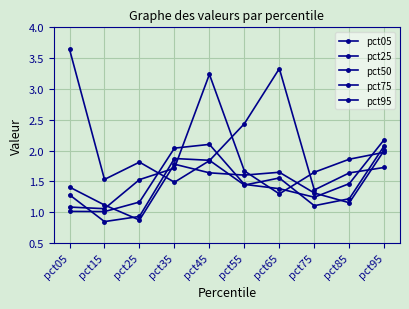

How many lines are shown in the chart?

5